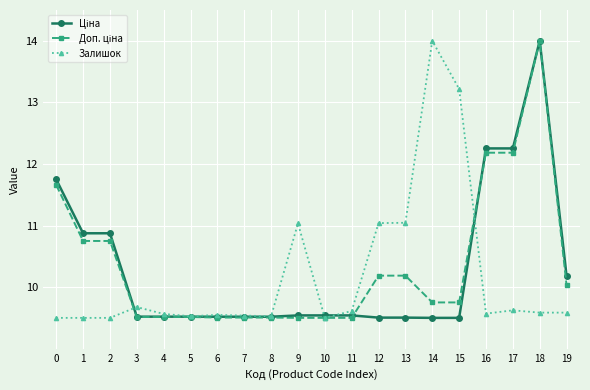

At which category is the sum across all series the highest?

18